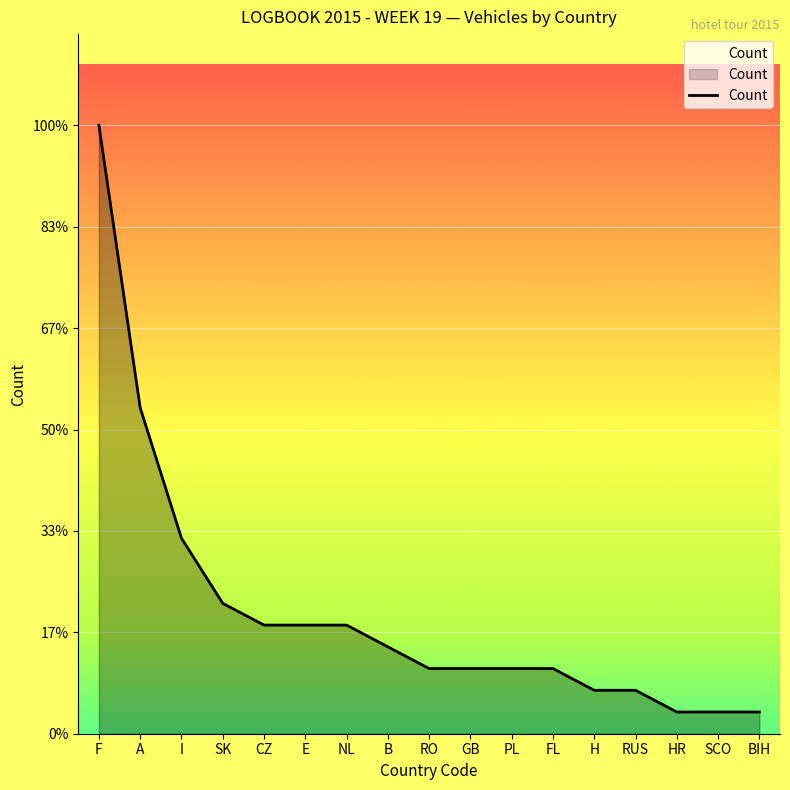

Does the chart have visible grid lines?

Yes